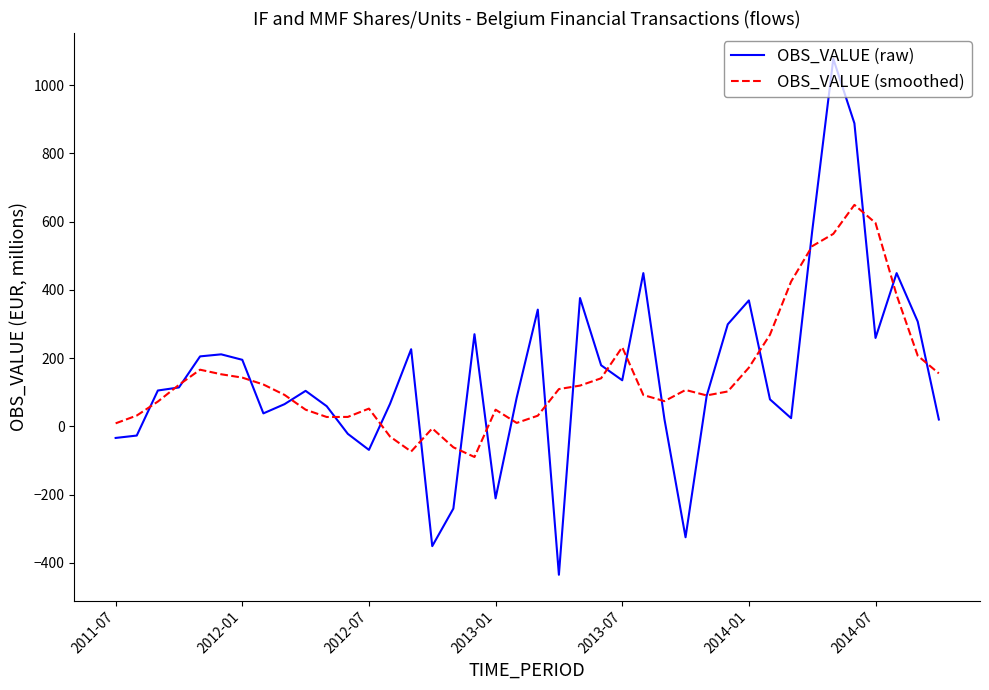

How many lines are shown in the chart?

2